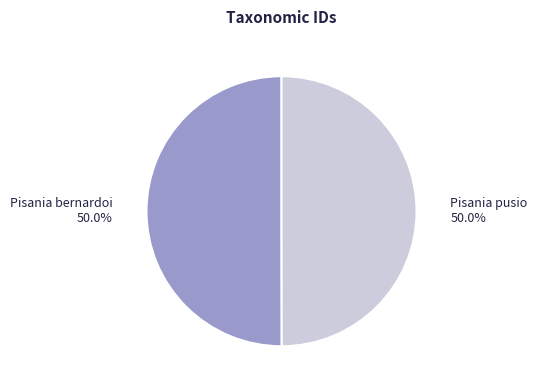

To the nearest percent, what portion does Pisania bernardoi represent?

50%